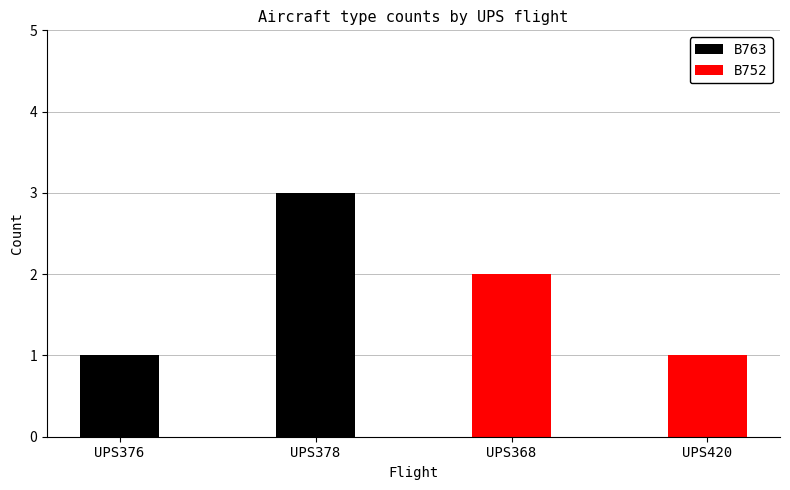

True or false: B763 has a value of 1 at UPS376.

True